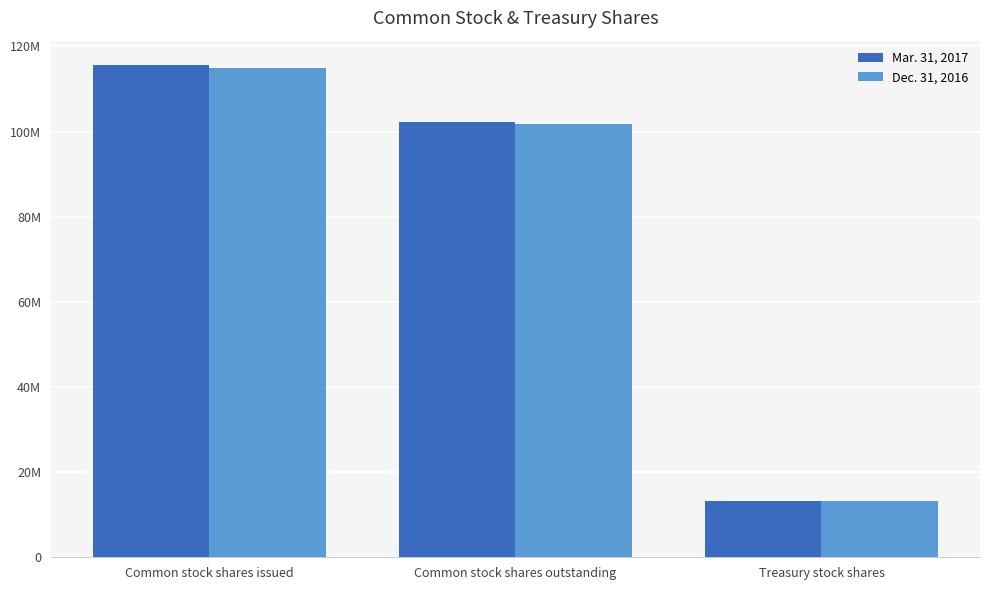

What is the label of the 1st bar from the right?

Treasury stock shares